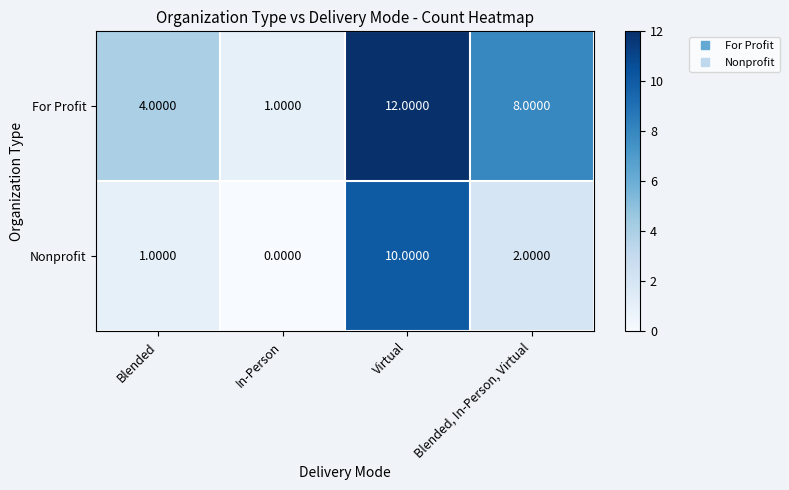

At which label does Nonprofit first exceed 2?

Virtual